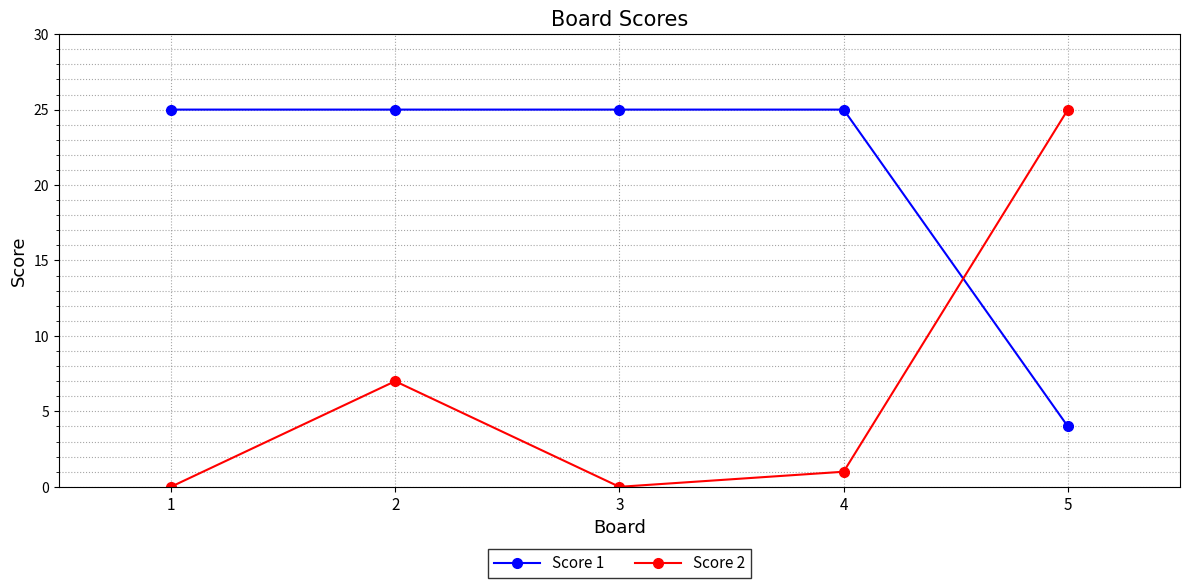

At how many categories does at least one series exceed 15?

5